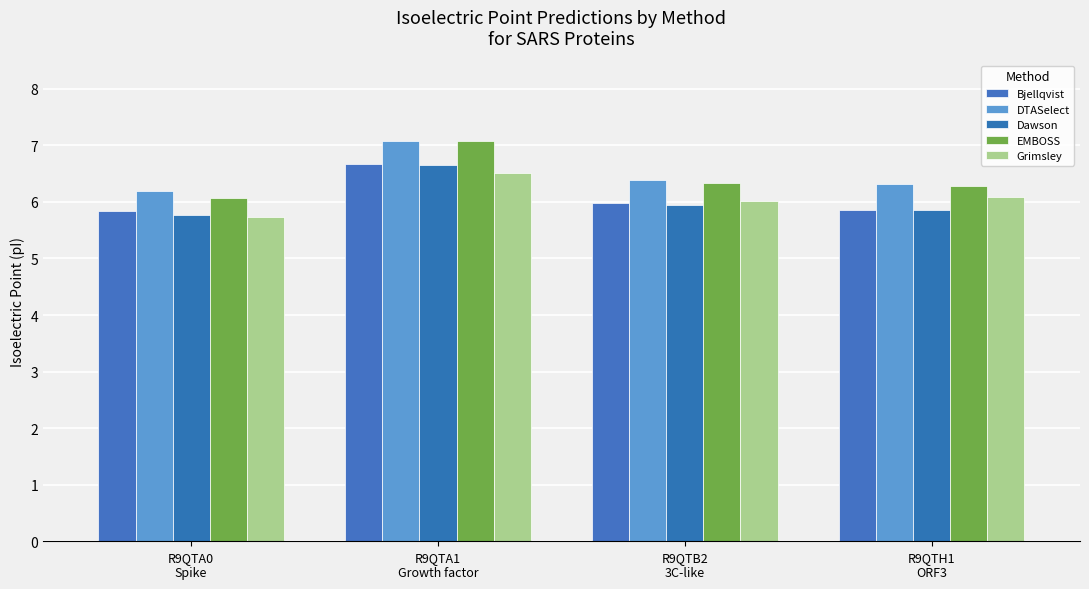

What is the maximum value for Bjellqvist?

6.7